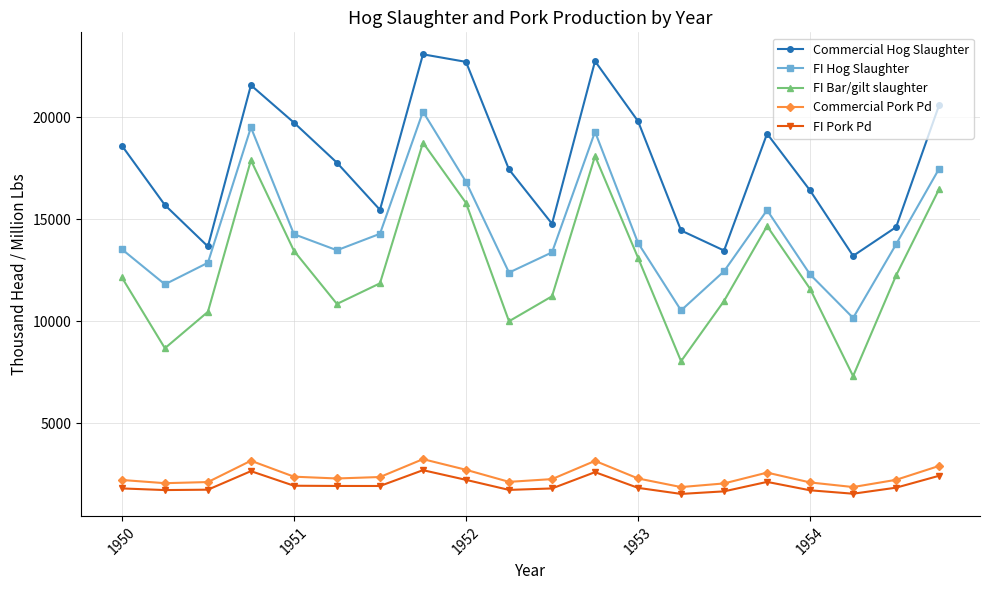

At how many categories does at least one series exceed 4060?

20